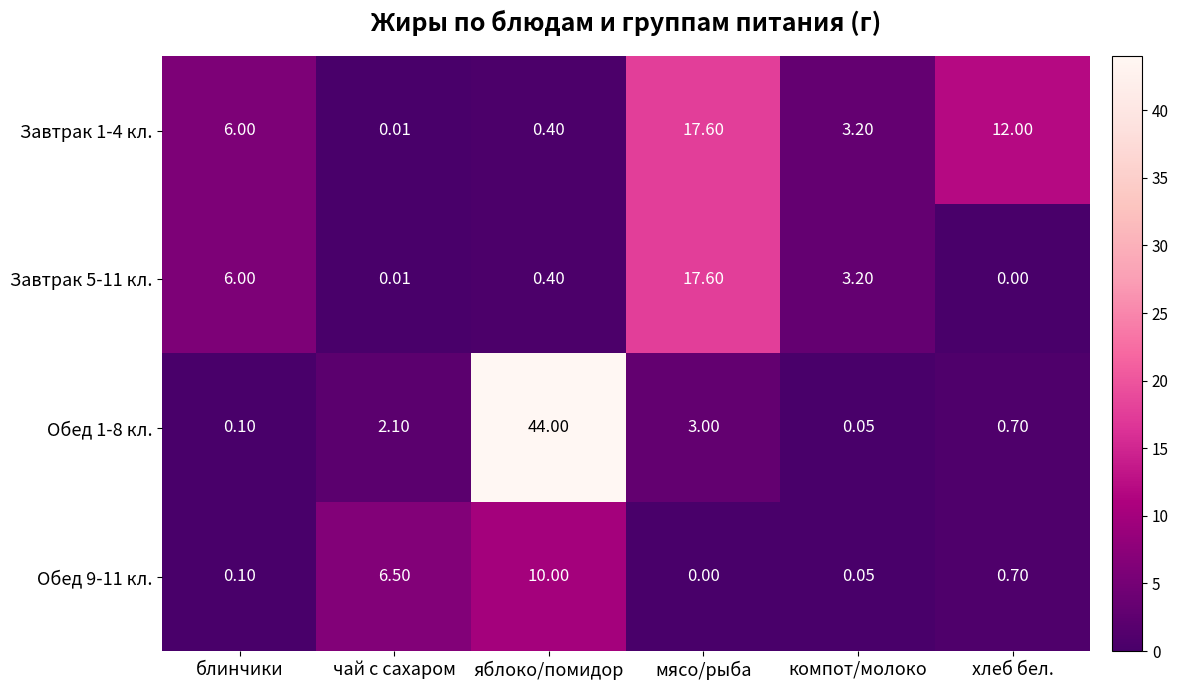

Which category has the highest value in the Завтрак 5-11 кл. series?

мясо/рыба